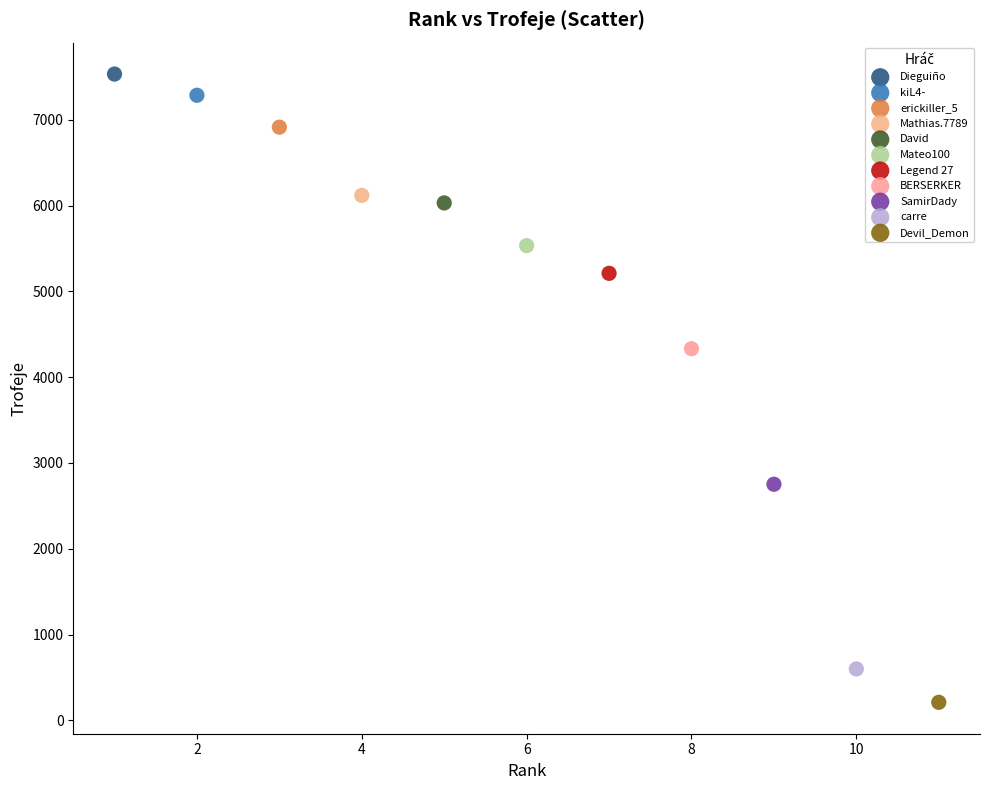

What are all the series names shown in the legend?

Dieguiño, kiL4-, erickiller_5, Mathias.7789, David, Mateo100, Legend 27, BERSERKER, SamirDady, carre, Devil_Demon